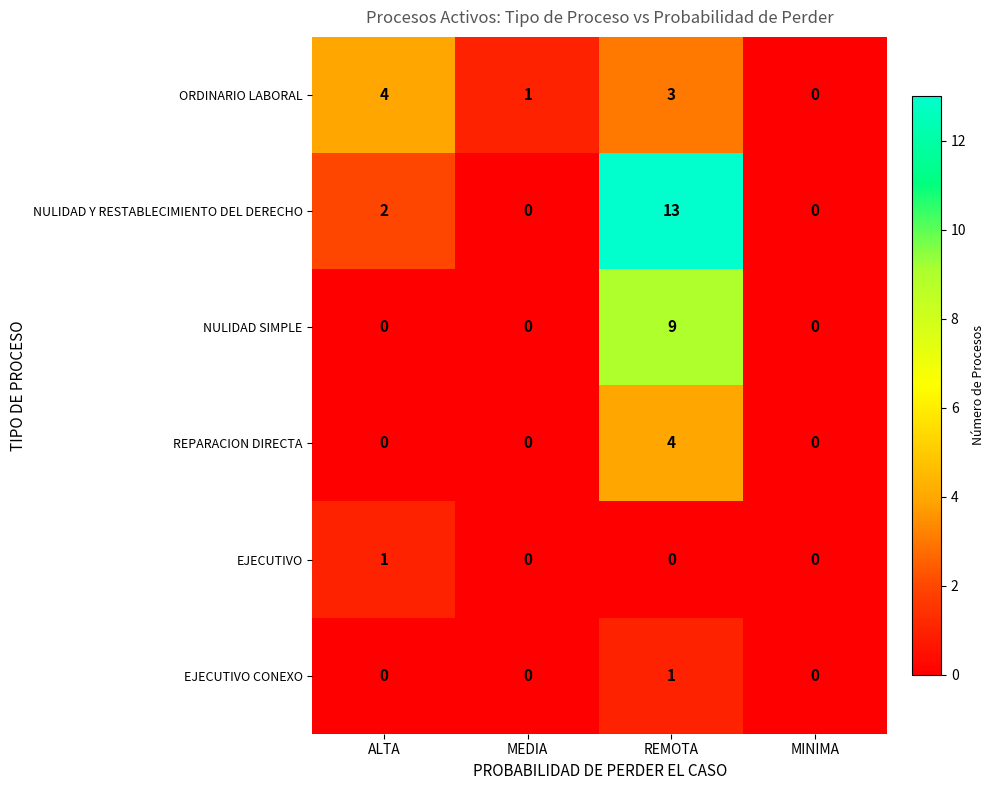

Count the number of data series in this chart.

6